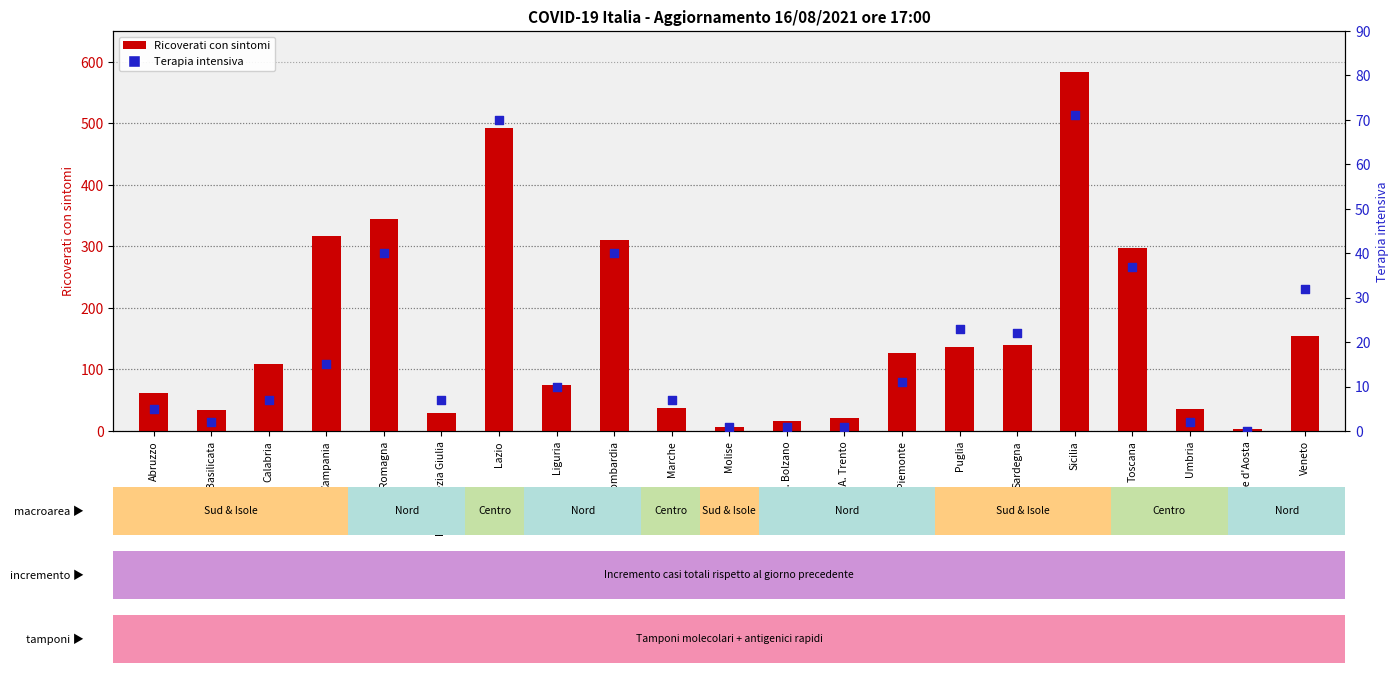

At how many categories does at least one series exceed 139?

8